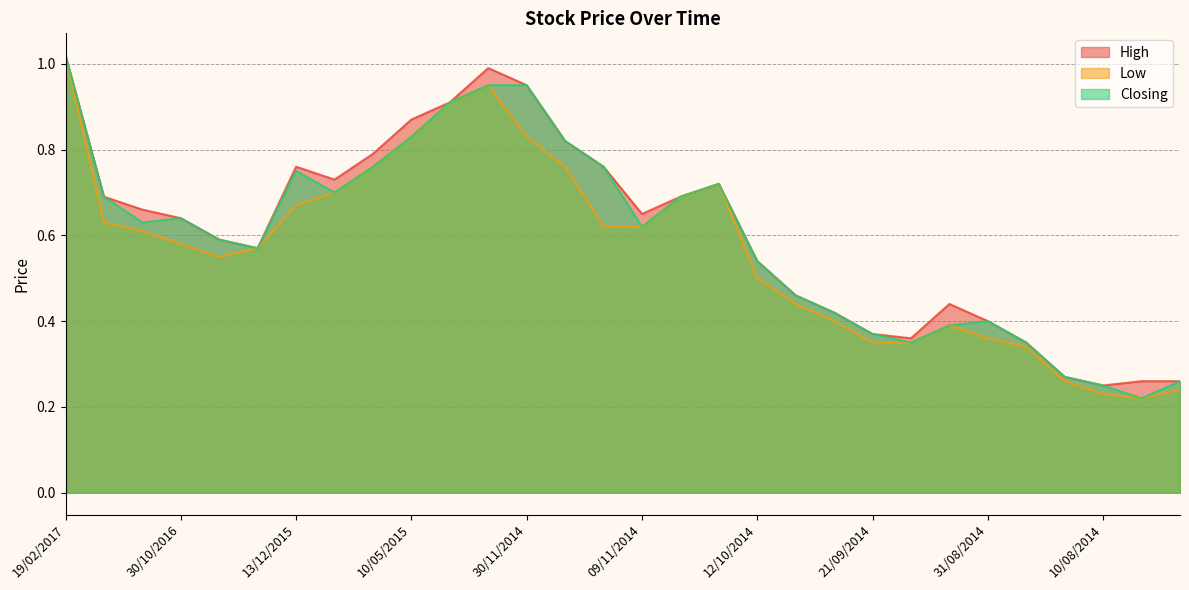

Reading left to right, transcribe all the data shown in this chart.

High: 19/02/2017=1.0	08/01/2017=0.7	06/11/2016=0.7	30/10/2016=0.6	23/10/2016=0.6	16/10/2016=0.6	13/12/2015=0.8	23/08/2015=0.7	16/08/2015=0.8	10/05/2015=0.9	14/12/2014=0.9	07/12/2014=1.0	30/11/2014=0.9	23/11/2014=0.8	16/11/2014=0.8	09/11/2014=0.7	02/11/2014=0.7	26/10/2014=0.7	12/10/2014=0.5	08/10/2014=0.5	28/09/2014=0.4	21/09/2014=0.4	14/09/2014=0.4	07/09/2014=0.4	31/08/2014=0.4	24/08/2014=0.3	17/08/2014=0.3	10/08/2014=0.2	03/08/2014=0.3	27/07/2014=0.3
Low: 19/02/2017=1.0	08/01/2017=0.6	06/11/2016=0.6	30/10/2016=0.6	23/10/2016=0.6	16/10/2016=0.6	13/12/2015=0.7	23/08/2015=0.7	16/08/2015=0.8	10/05/2015=0.8	14/12/2014=0.9	07/12/2014=0.9	30/11/2014=0.8	23/11/2014=0.8	16/11/2014=0.6	09/11/2014=0.6	02/11/2014=0.7	26/10/2014=0.7	12/10/2014=0.5	08/10/2014=0.4	28/09/2014=0.4	21/09/2014=0.3	14/09/2014=0.3	07/09/2014=0.4	31/08/2014=0.4	24/08/2014=0.3	17/08/2014=0.3	10/08/2014=0.2	03/08/2014=0.2	27/07/2014=0.2
Closing: 19/02/2017=1.0	08/01/2017=0.7	06/11/2016=0.6	30/10/2016=0.6	23/10/2016=0.6	16/10/2016=0.6	13/12/2015=0.8	23/08/2015=0.7	16/08/2015=0.8	10/05/2015=0.8	14/12/2014=0.9	07/12/2014=0.9	30/11/2014=0.9	23/11/2014=0.8	16/11/2014=0.8	09/11/2014=0.6	02/11/2014=0.7	26/10/2014=0.7	12/10/2014=0.5	08/10/2014=0.5	28/09/2014=0.4	21/09/2014=0.4	14/09/2014=0.3	07/09/2014=0.4	31/08/2014=0.4	24/08/2014=0.3	17/08/2014=0.3	10/08/2014=0.2	03/08/2014=0.2	27/07/2014=0.3